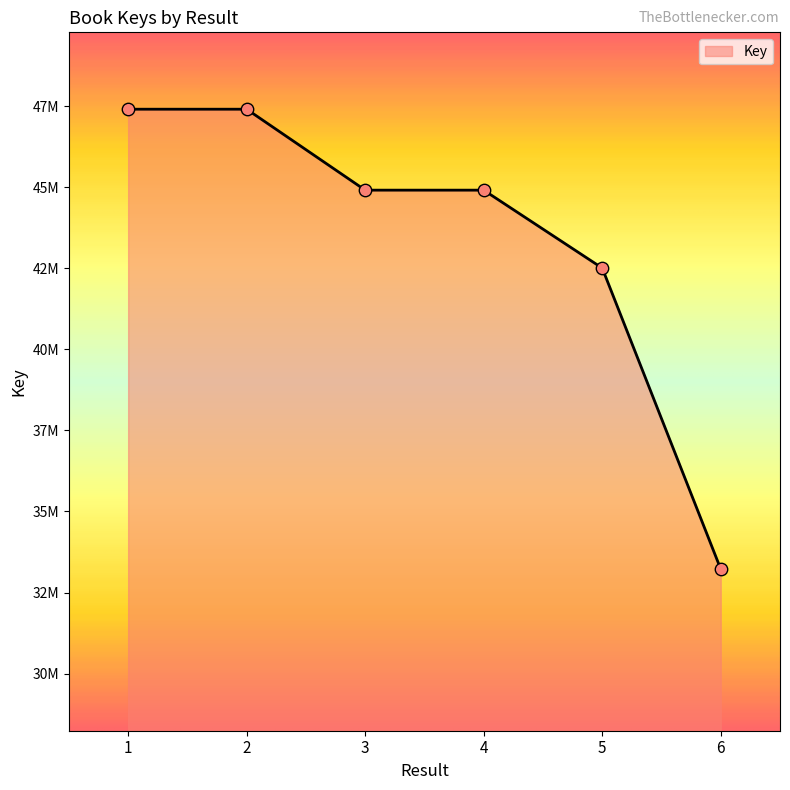

Is this an area chart (filled region under the line)?

Yes